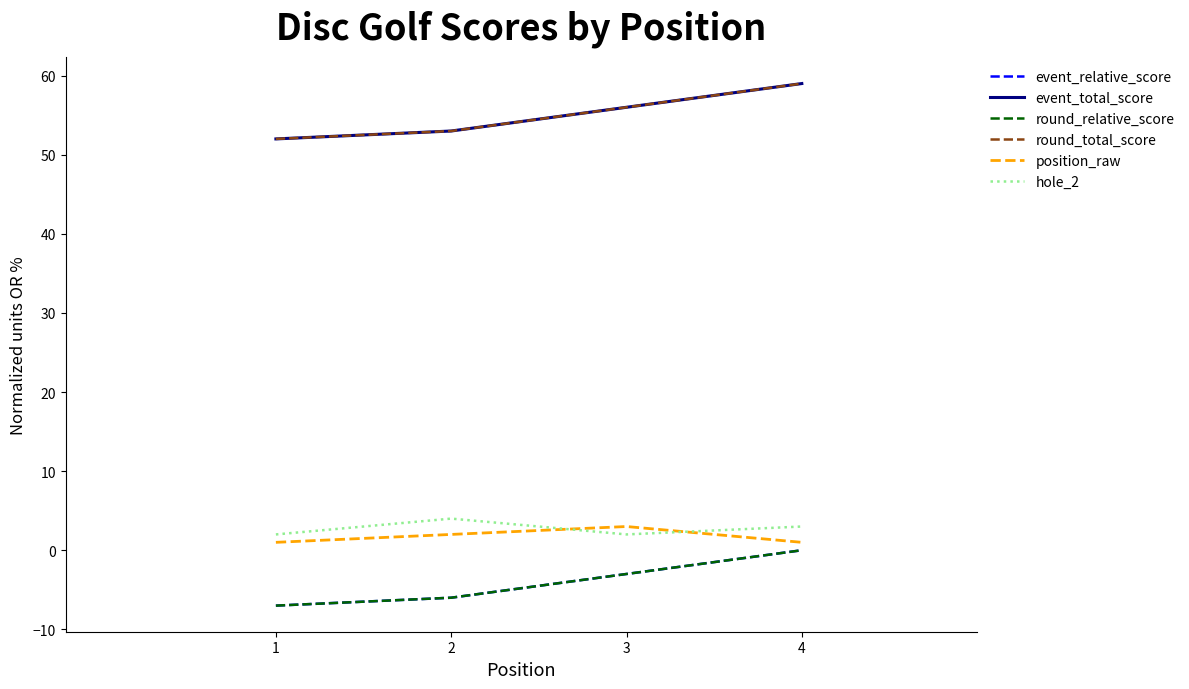

Which has a higher value, 3 or 4?

4